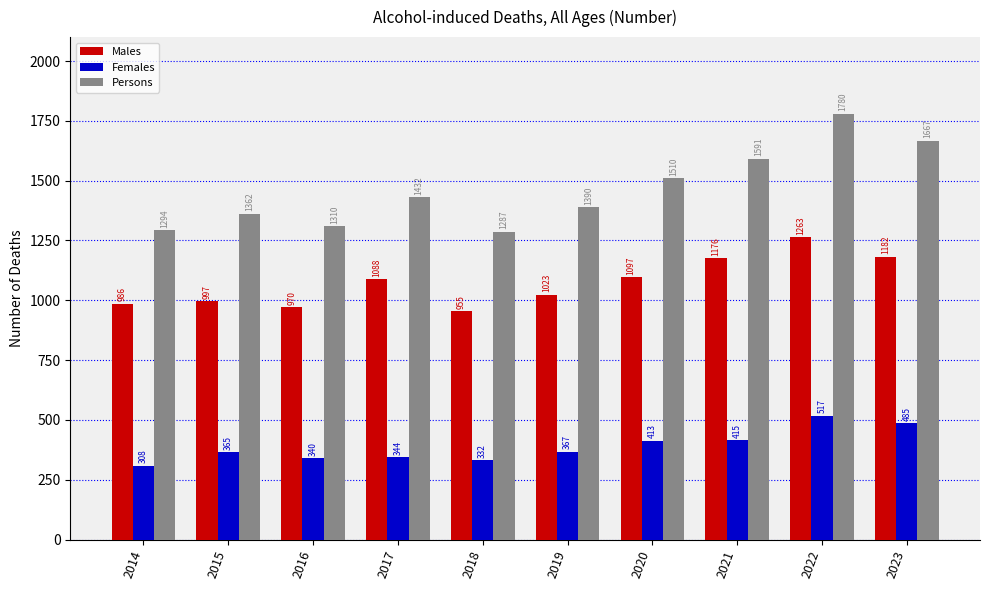

What is the difference between the Females values at 2021 and 2023?

70